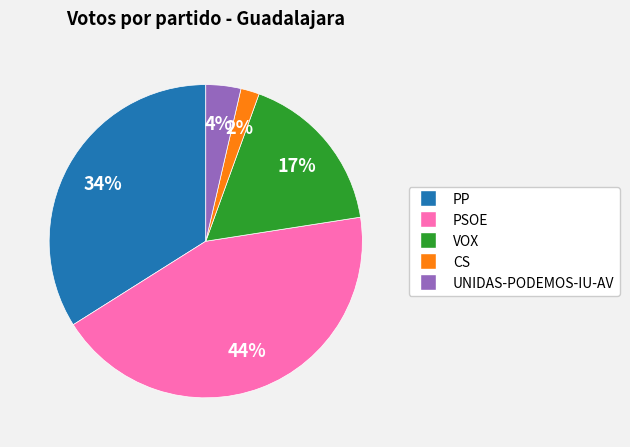

Between UNIDAS-PODEMOS-IU-AV and PP, which is larger?

PP